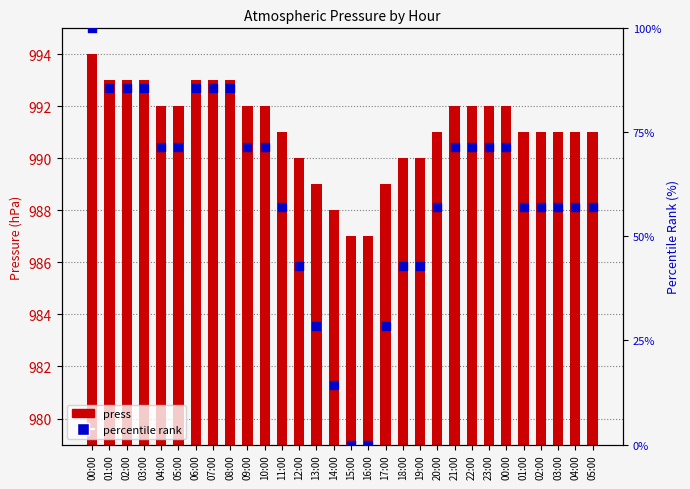

Which series contains the lowest Y value?

percentile rank